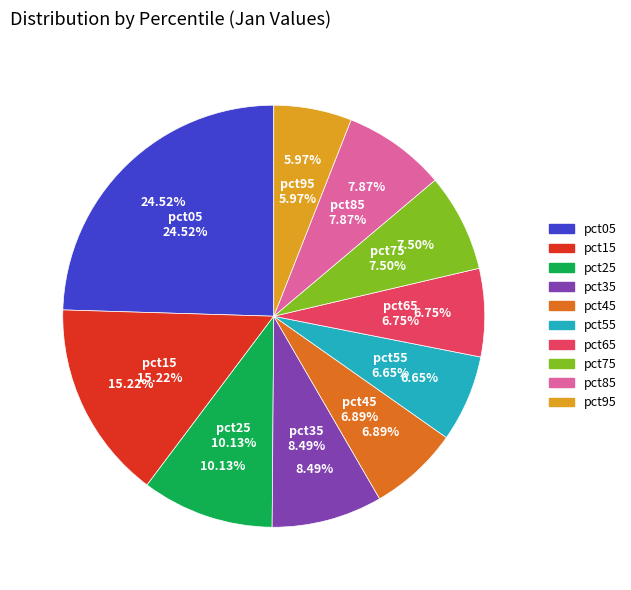

To the nearest percent, what is the average slice percentage?

10%